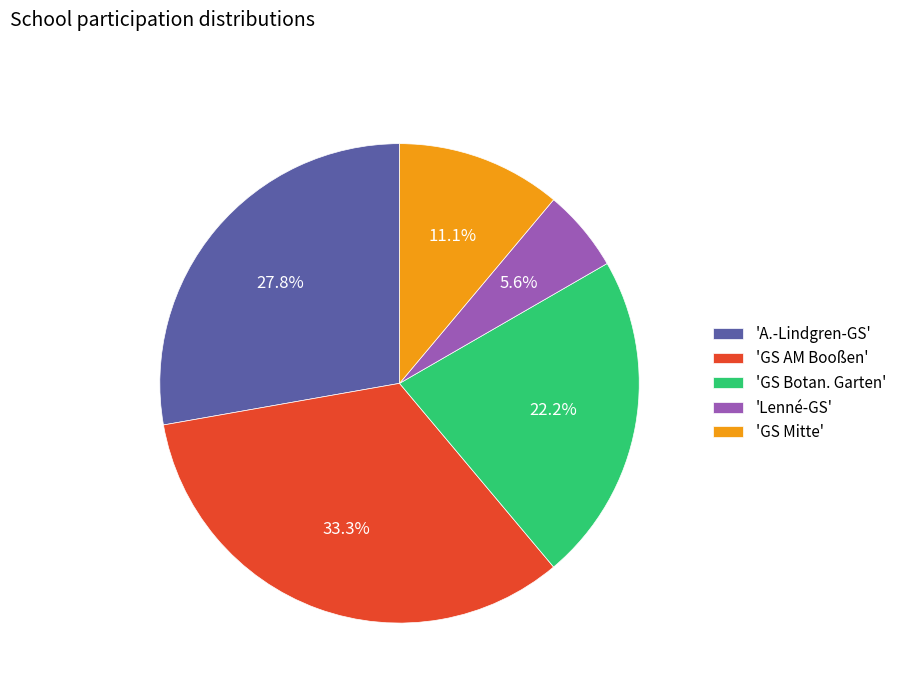

Which has a higher value, 'GS Mitte' or 'A.-Lindgren-GS'?

'A.-Lindgren-GS'